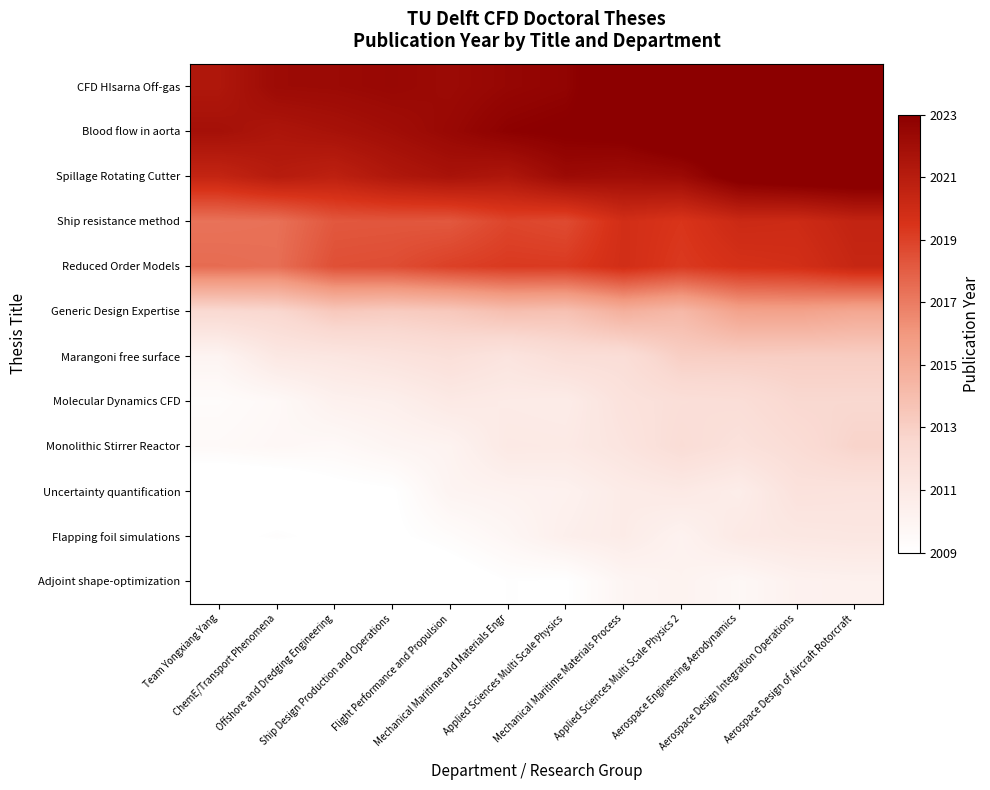

What is the total value across all series at Applied Sciences Multi Scale Physics?

24183.1